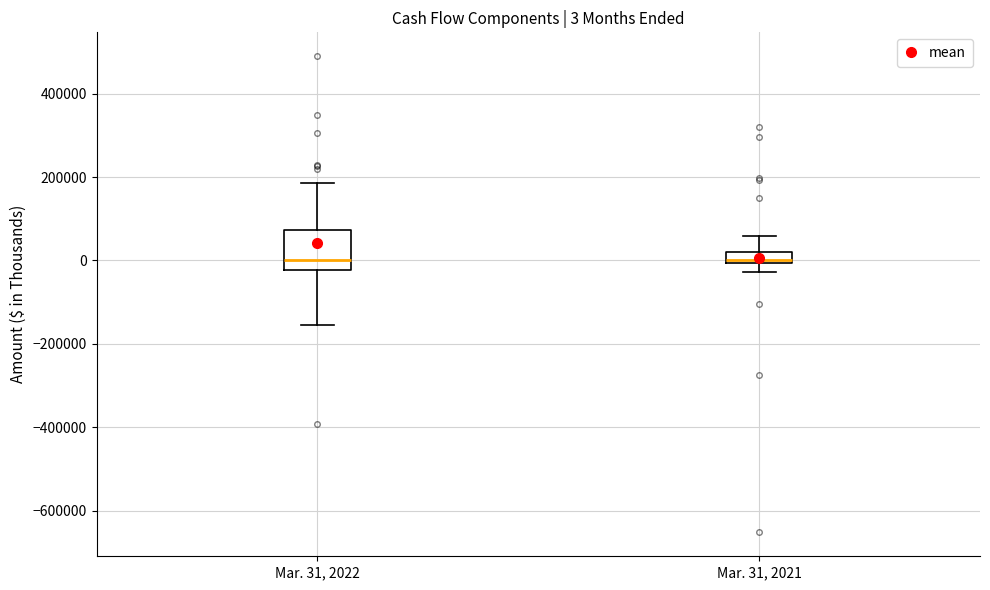

Which box is the tallest, from its lower edge to its upper edge?

Mar. 31, 2022